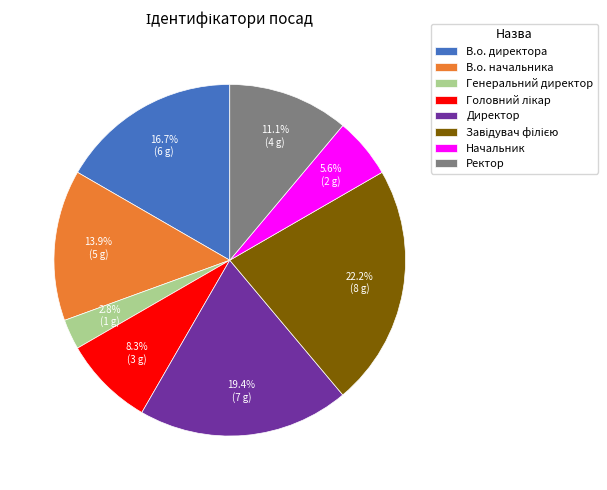

The В.о. начальника slice represents 14% of the pie. True or false?

True